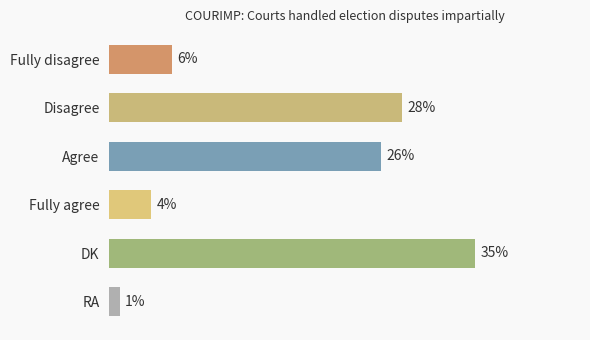

At which label is the value closest to 18?

Agree